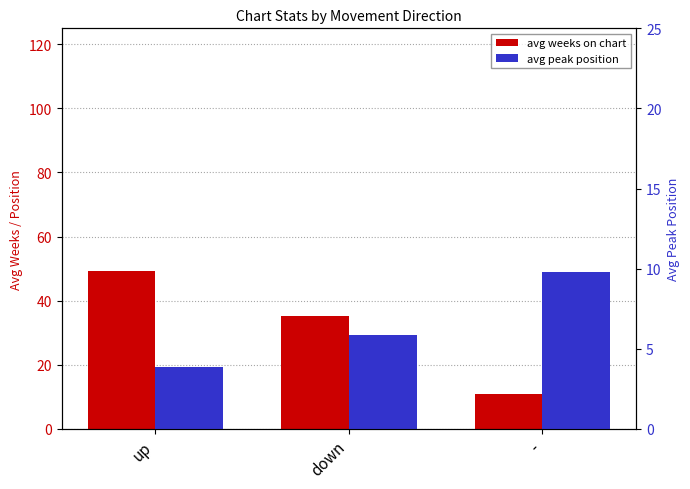

List the series in order of their overall mean, lowest first.

avg peak position, avg weeks on chart